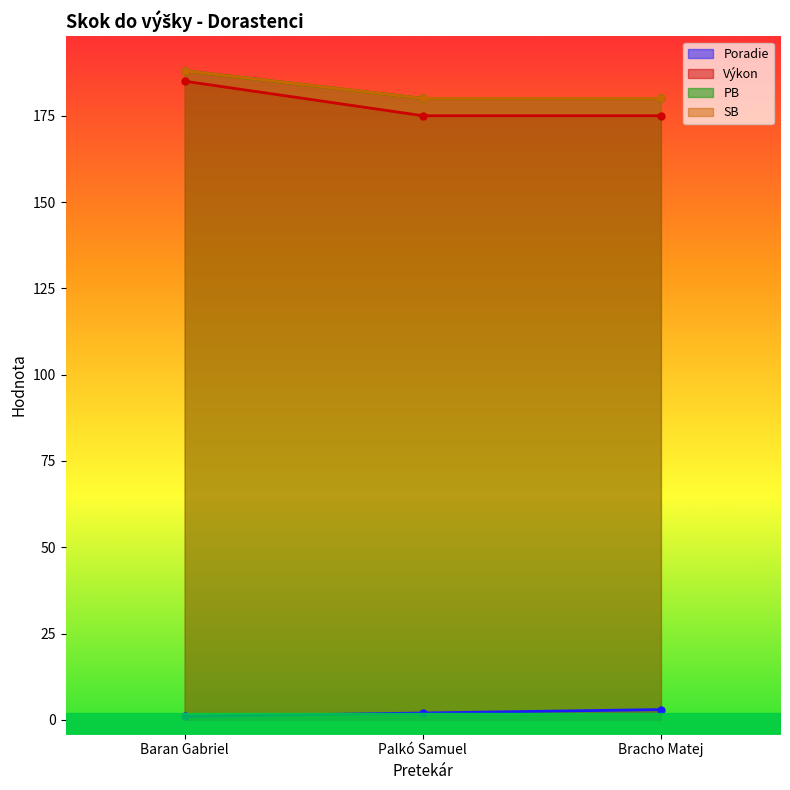

Between Baran Gabriel and Bracho Matej, which is larger?

Bracho Matej